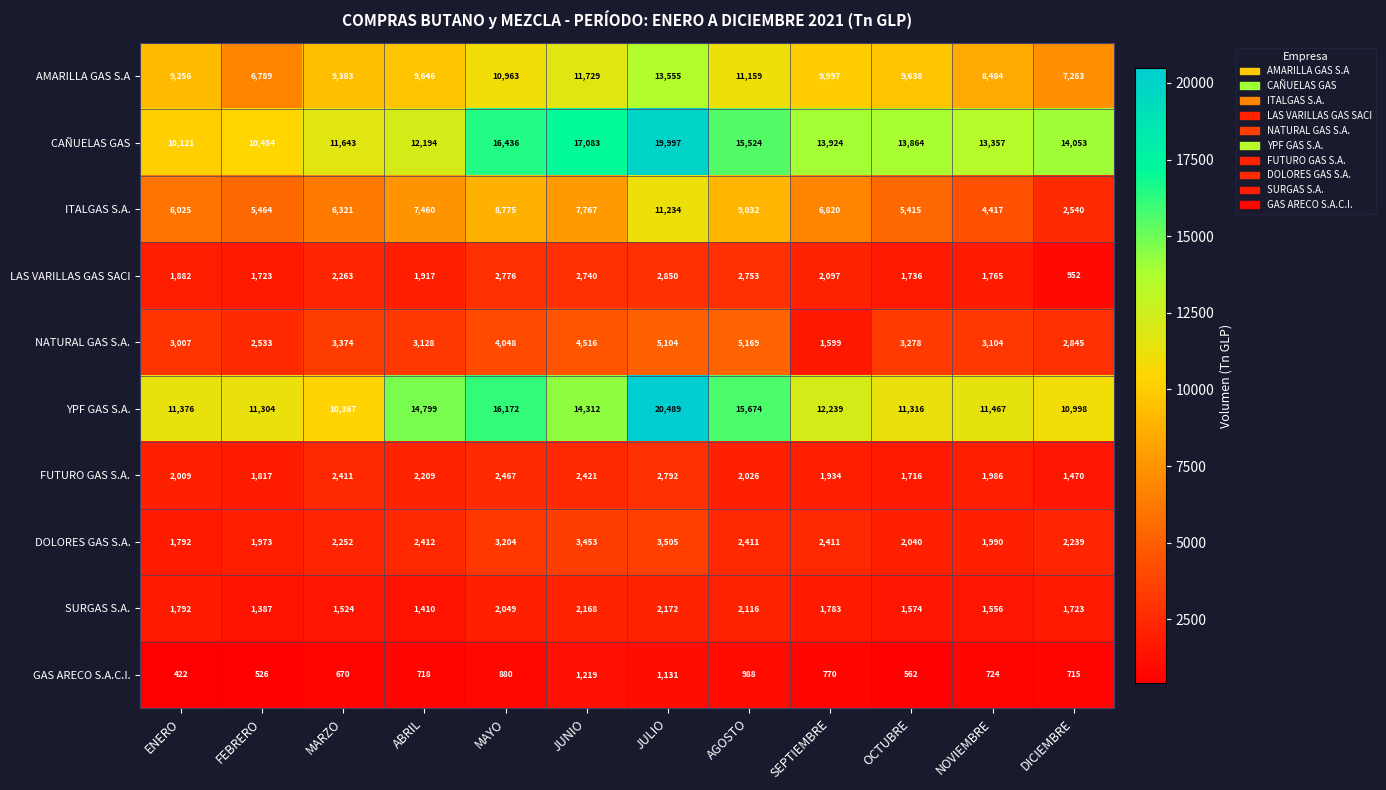

At JULIO, list the series in order from smallest to largest.

GAS ARECO S.A.C.I., SURGAS S.A., FUTURO GAS S.A., LAS VARILLAS GAS SACI, DOLORES GAS S.A., NATURAL GAS S.A., ITALGAS S.A., AMARILLA GAS S.A, CAÑUELAS GAS, YPF GAS S.A.